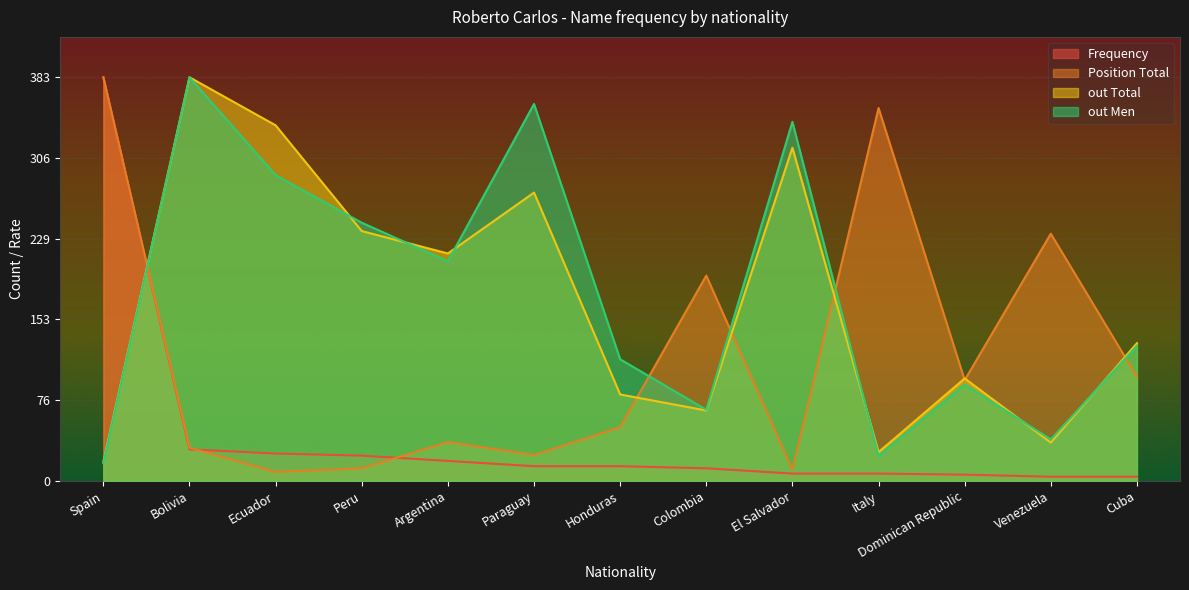

What is the difference between the maximum and minimum values in the Position Total series?

374.6